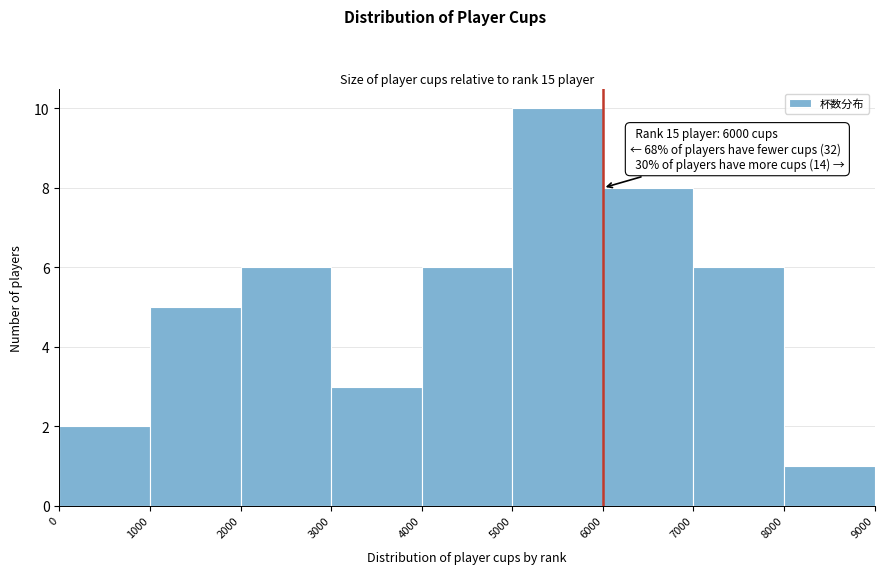

Which range on the x-axis has the tallest bar?

5000 to 6000